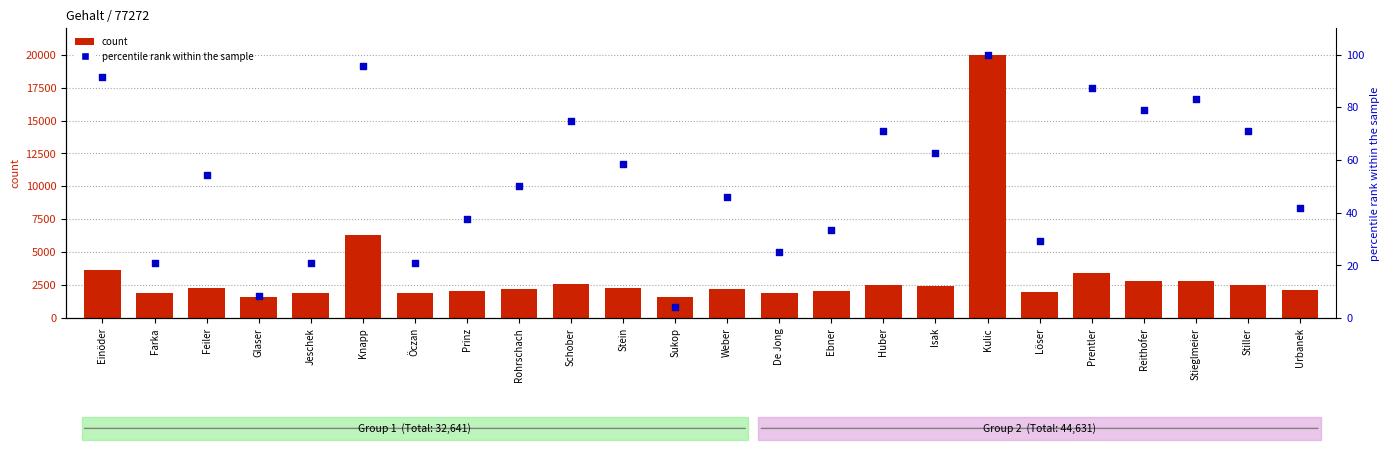

Which series has the largest Y range (max minus min)?

count